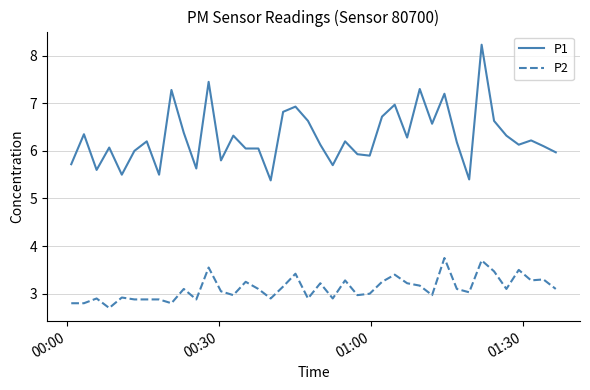

True or false: P1 and P2 intersect in this chart.

False